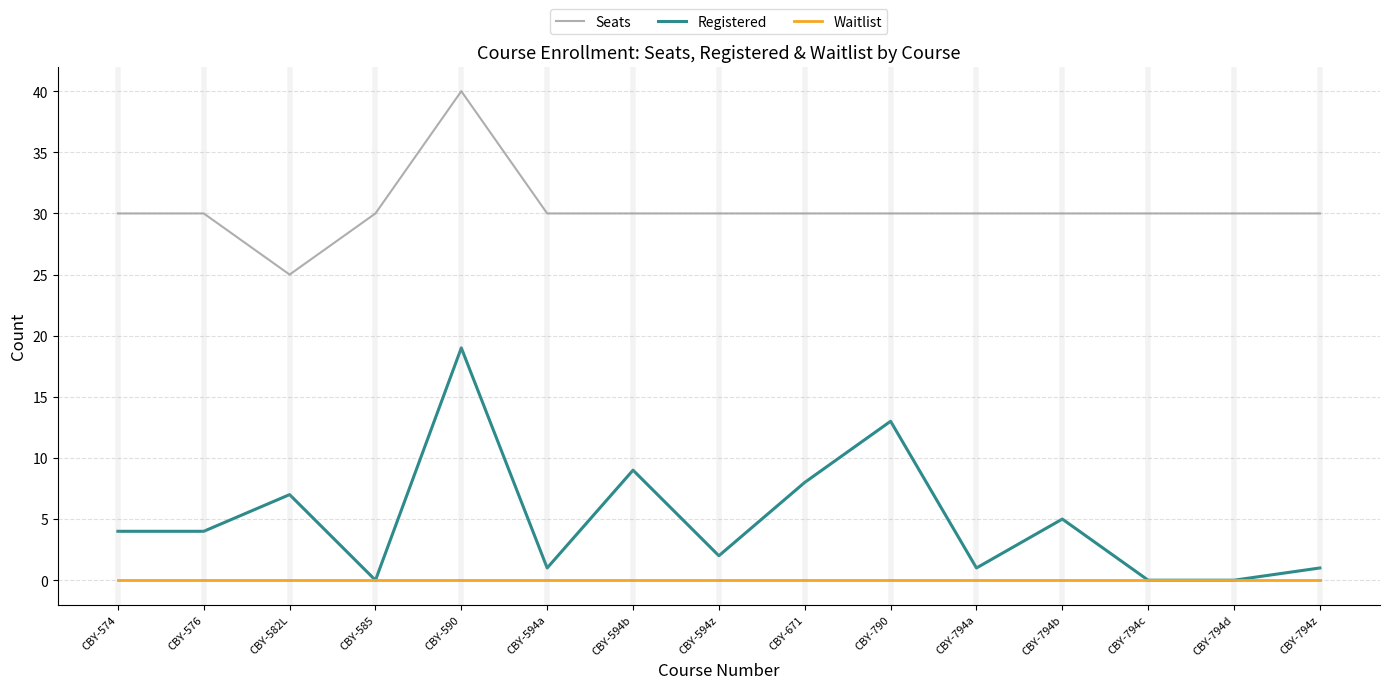

Which series changed the most between CBY-585 and CBY-594z?

Registered